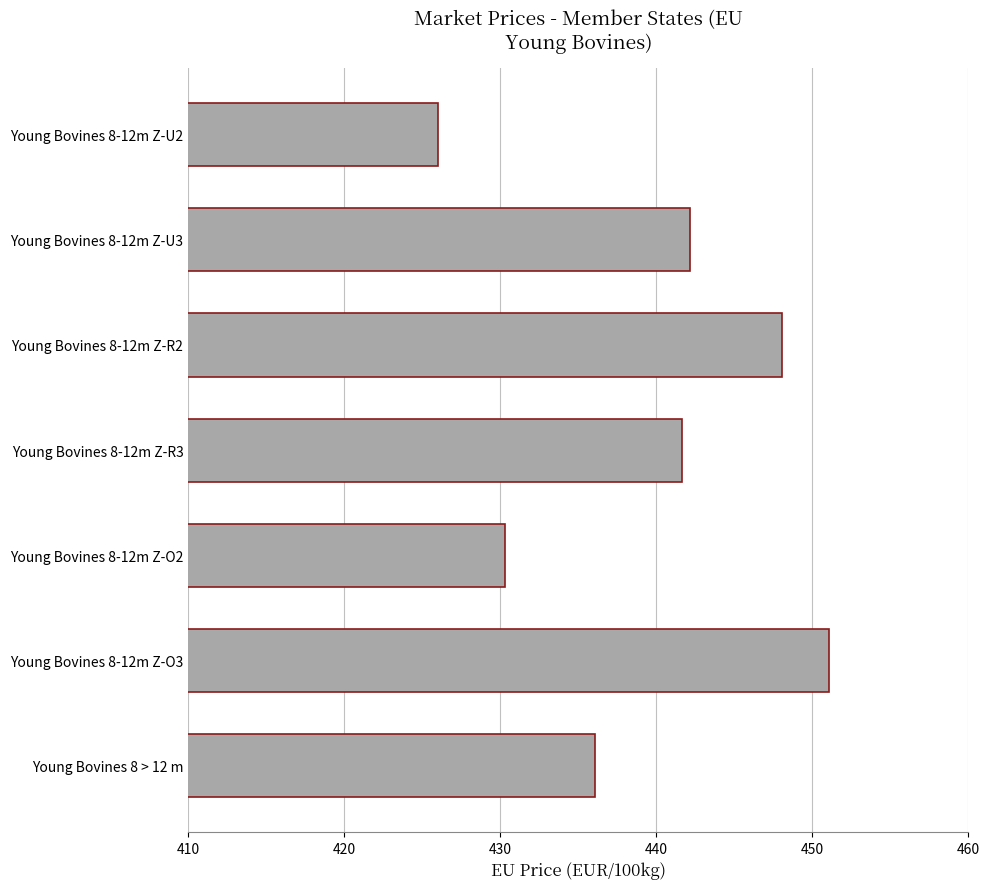

Reading bottom to top, what are all the values shown in this chart?

Young Bovines 8 > 12 m=436.1	Young Bovines 8-12m Z-O3=451.1	Young Bovines 8-12m Z-O2=430.3	Young Bovines 8-12m Z-R3=441.6	Young Bovines 8-12m Z-R2=448.0	Young Bovines 8-12m Z-U3=442.1	Young Bovines 8-12m Z-U2=426.0